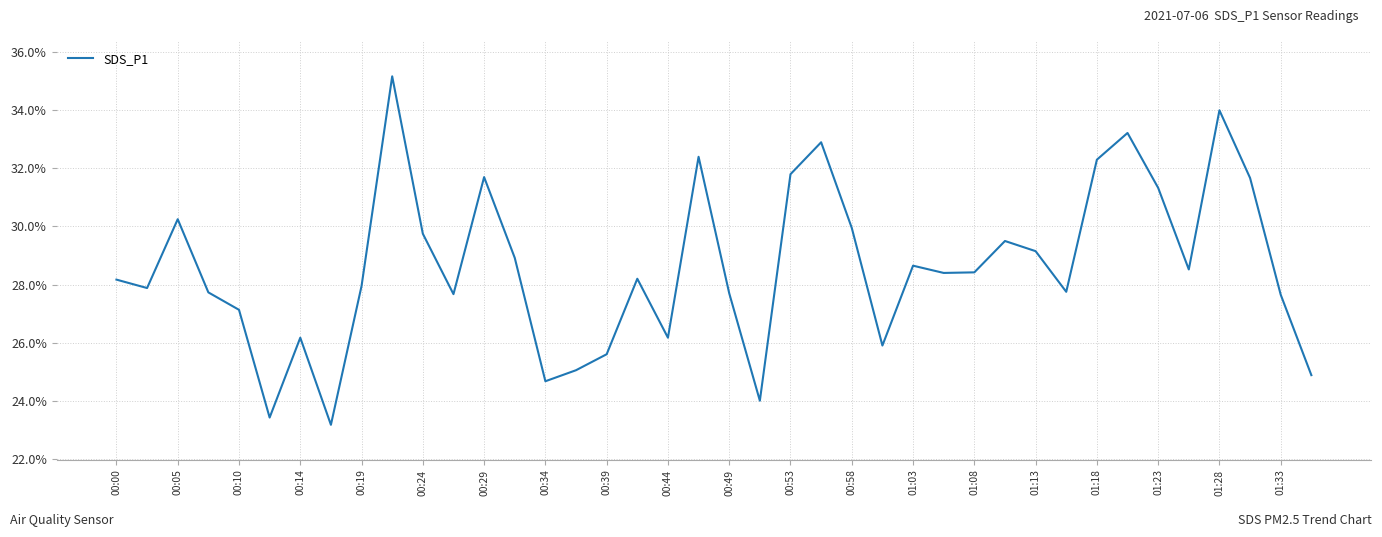

What is the minimum value shown in the chart?

23.2